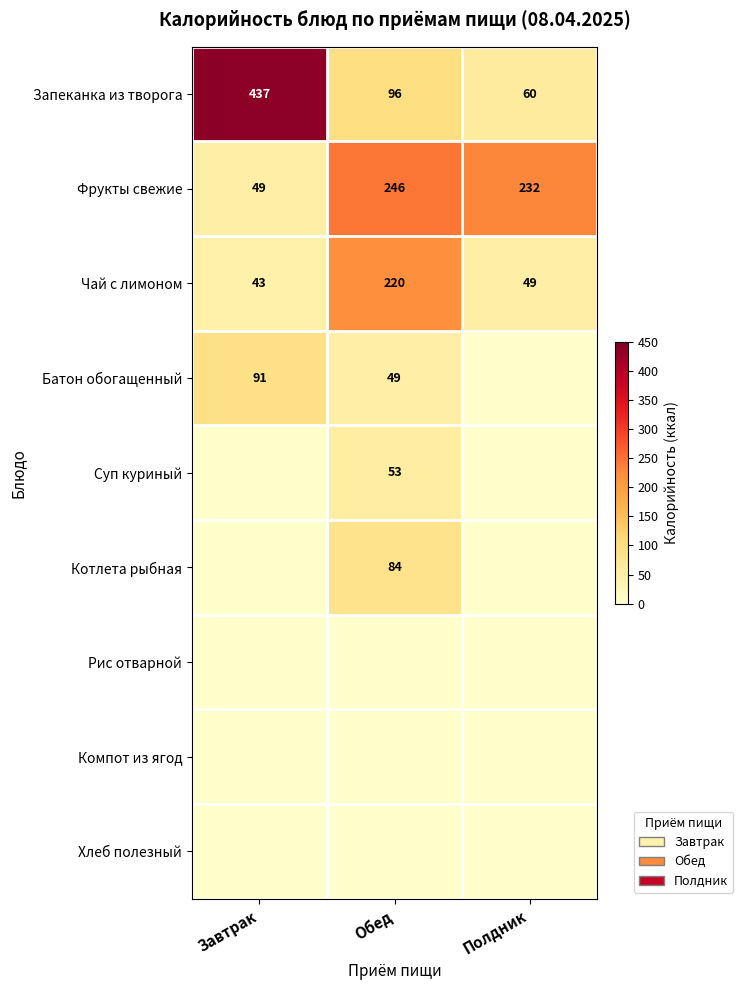

The value of Чай с лимоном at Завтрак is 25. True or false?

False